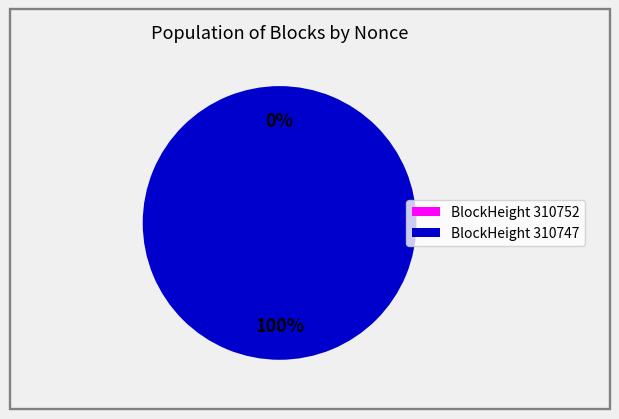

To the nearest percent, what percentage of the pie is BlockHeight 310747?

100%